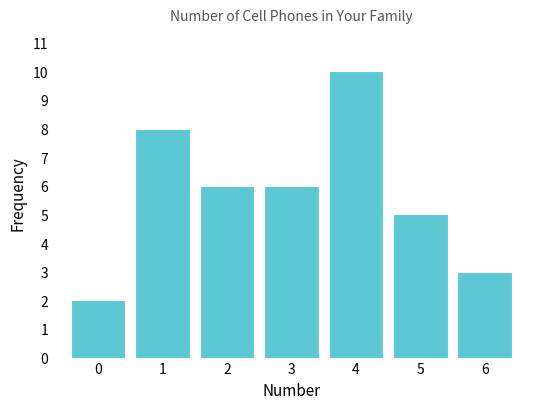

Reading left to right, transcribe this chart: for each bar, give the range it covers on the x-axis and its height. The values are not printed on the chart, so give them approximately, as read against the axis.

-0.5 to 0.5: 2
0.5 to 1.5: 8
1.5 to 2.5: 6
2.5 to 3.5: 6
3.5 to 4.5: 10
4.5 to 5.5: 5
5.5 to 6.5: 3